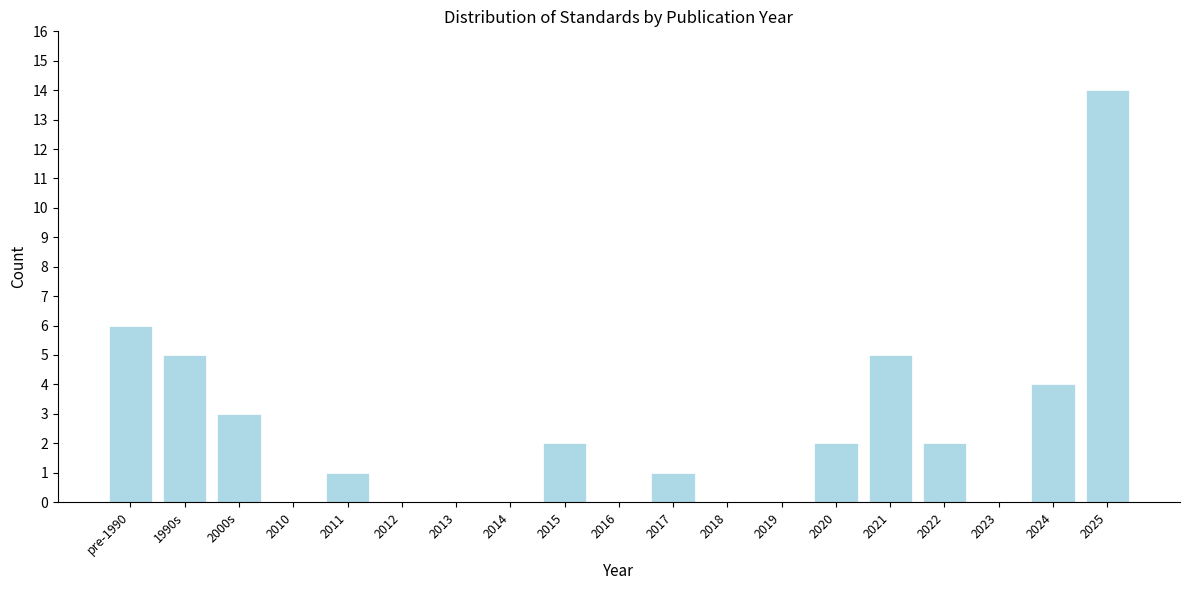

Reading right to left, transcribe all the data shown in this chart.

2025=14	2024=4	2023=0	2022=2	2021=5	2020=2	2019=0	2018=0	2017=1	2016=0	2015=2	2014=0	2013=0	2012=0	2011=1	2010=0	2000s=3	1990s=5	pre-1990=6